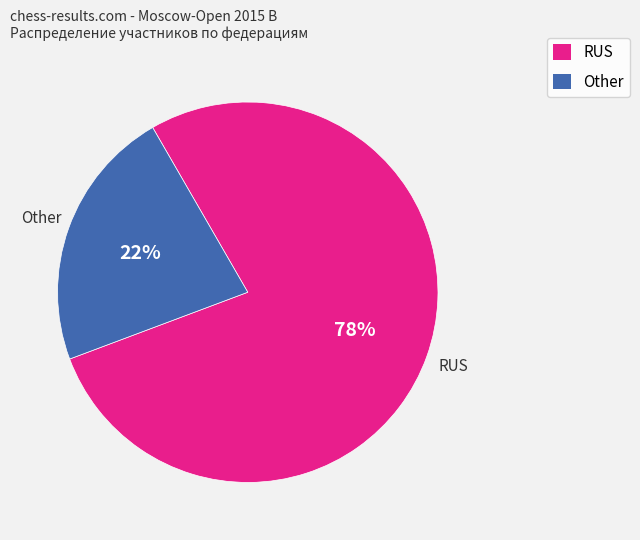

Count the number of slices in the pie.

2